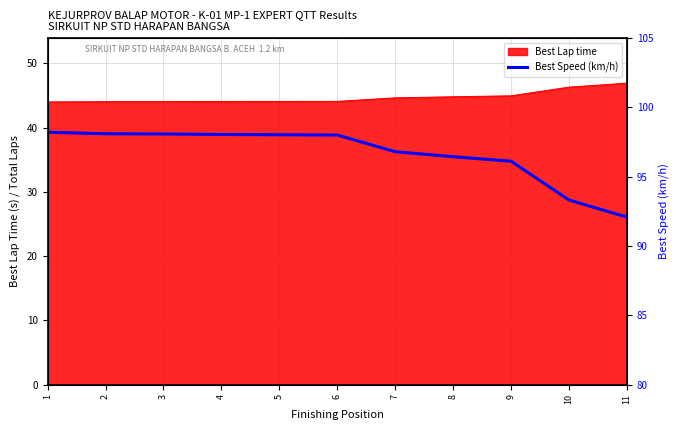

At which label is the value closest to 95?

9